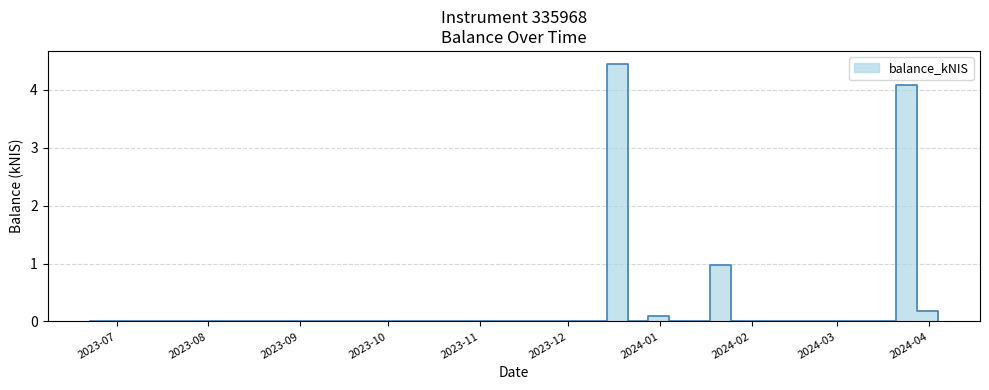

Is it true that the value at 2024-01-04 is 0.0?

True